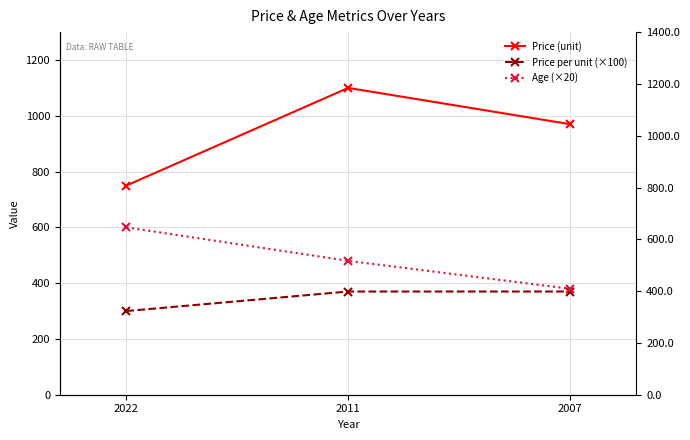

Where is Price per unit (×100) nearest to the value 335?

2022